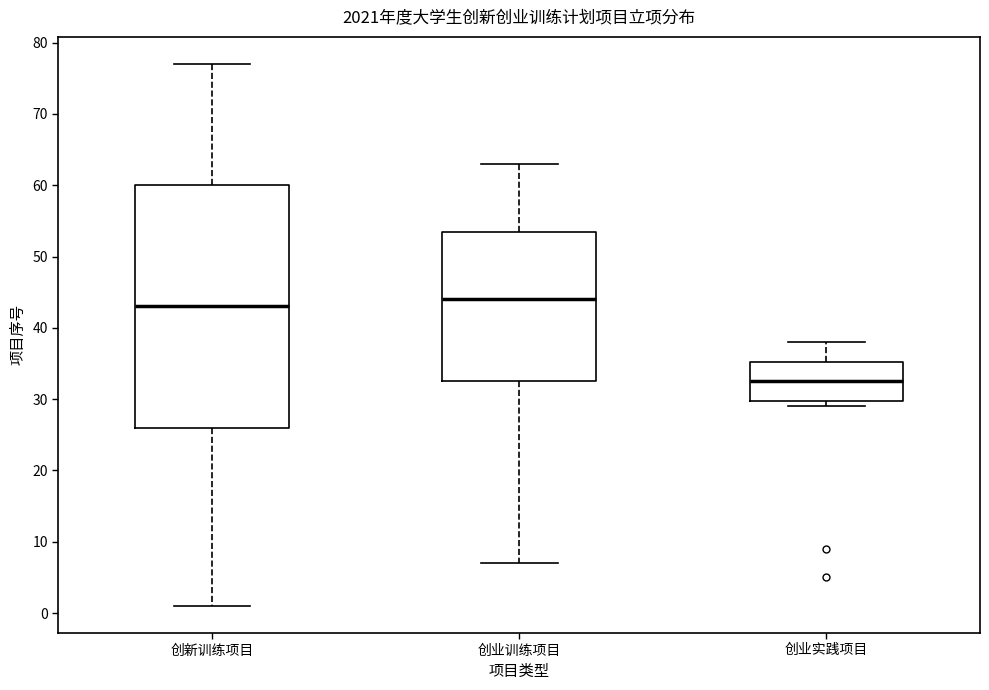

Reading left to right, read every box against the y-axis: the position of its median line, the range the box covers, and the ends of its whiskers. The values are not printed on the chart, so give them approximately, as read against the axis.

创新训练项目: median 43, box 26 to 60, whiskers 1 to 77
创业训练项目: median 44, box 33 to 54, whiskers 7 to 63
创业实践项目: median 33, box 30 to 35, whiskers 29 to 38